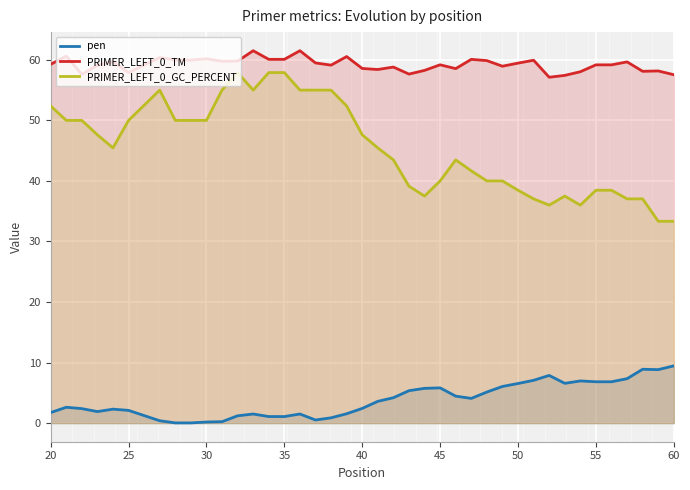

Reading right to left, extract all data points from this chart.

pen: 9.5	8.8	8.9	7.3	6.8	6.8	7.0	6.6	7.9	7.1	6.5	6.1	5.1	4.1	4.5	5.8	5.7	5.4	4.2	3.6	2.4	1.5	0.9	0.5	1.5	1.1	1.1	1.5	1.2	0.2	0.2	0.0	0.0	0.4	2.1	2.3	1.9	2.4	2.6	1.7
PRIMER_LEFT_0_TM: 57.5	58.2	58.1	59.7	59.2	59.2	58.0	57.4	57.1	59.9	59.5	58.9	59.9	60.1	58.5	59.2	58.3	57.6	58.8	58.4	58.6	60.5	59.1	59.5	61.5	60.1	60.1	61.5	59.8	59.8	60.2	60.0	60.0	60.4	57.9	59.7	59.1	57.6	60.6	59.3
PRIMER_LEFT_0_GC_PERCENT: 33.3	33.3	37.0	37.0	38.5	38.5	36.0	37.5	36.0	37.0	38.5	40.0	40.0	41.7	43.5	40.0	37.5	39.1	43.5	45.5	47.6	52.4	55.0	55.0	55.0	57.9	57.9	55.0	57.9	55.0	50.0	50.0	50.0	55.0	50.0	45.5	47.6	50.0	50.0	52.4